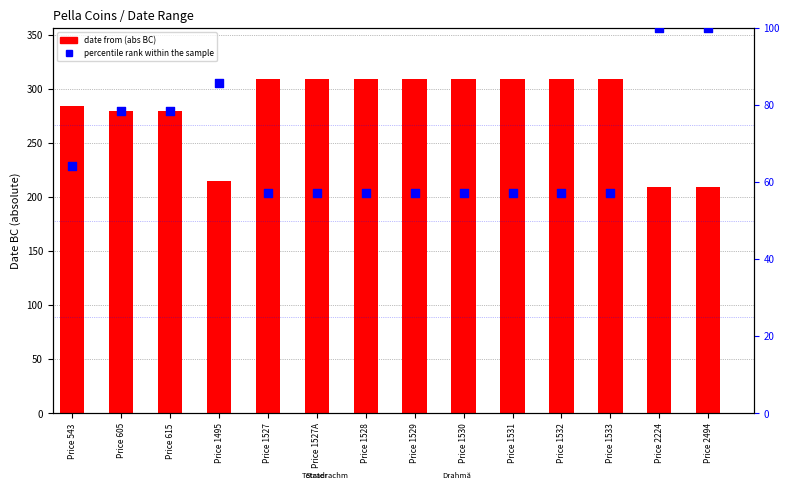

Which series contains the highest Y value?

date from (abs BC)